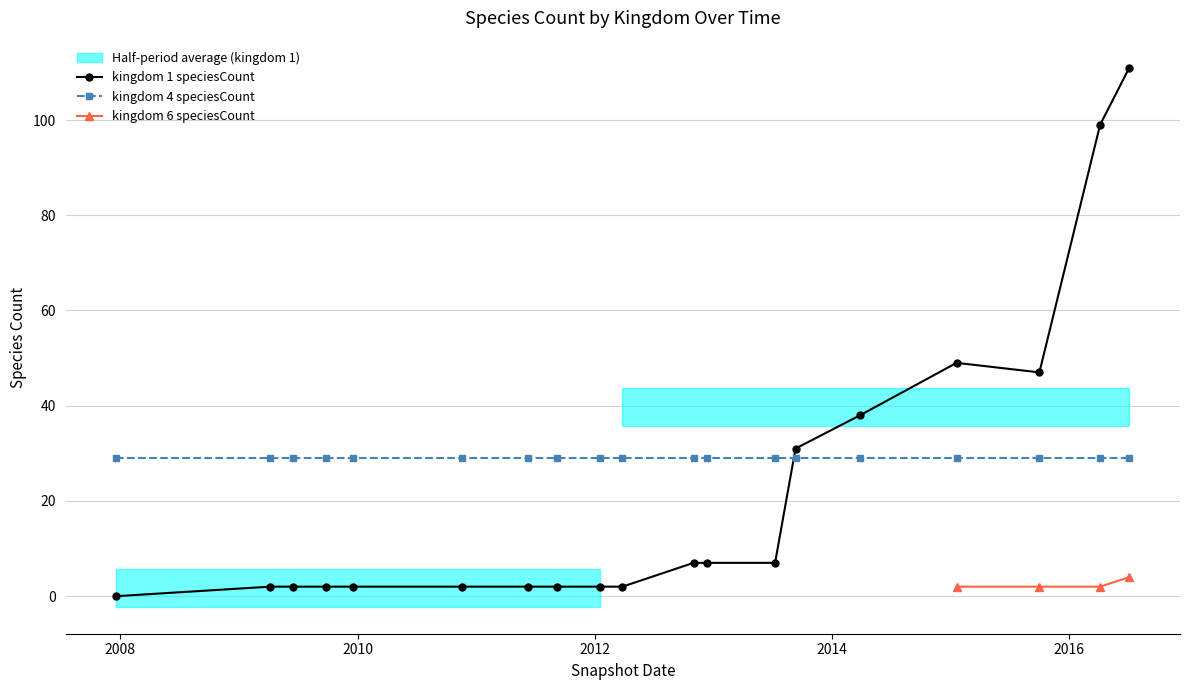

True or false: kingdom_6 and kingdom_1 cross at least once.

False